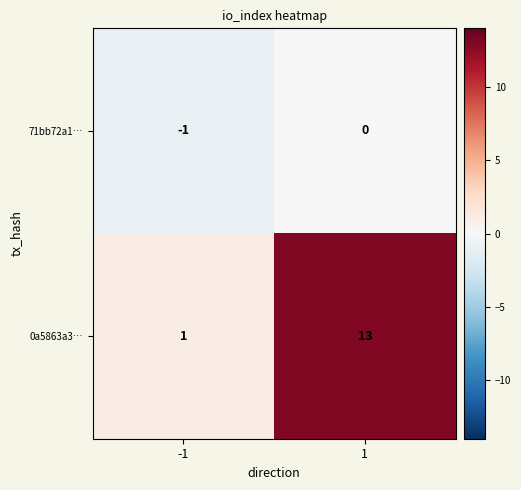

At 1, list the series in order from smallest to largest.

71bb72a1…, 0a5863a3…